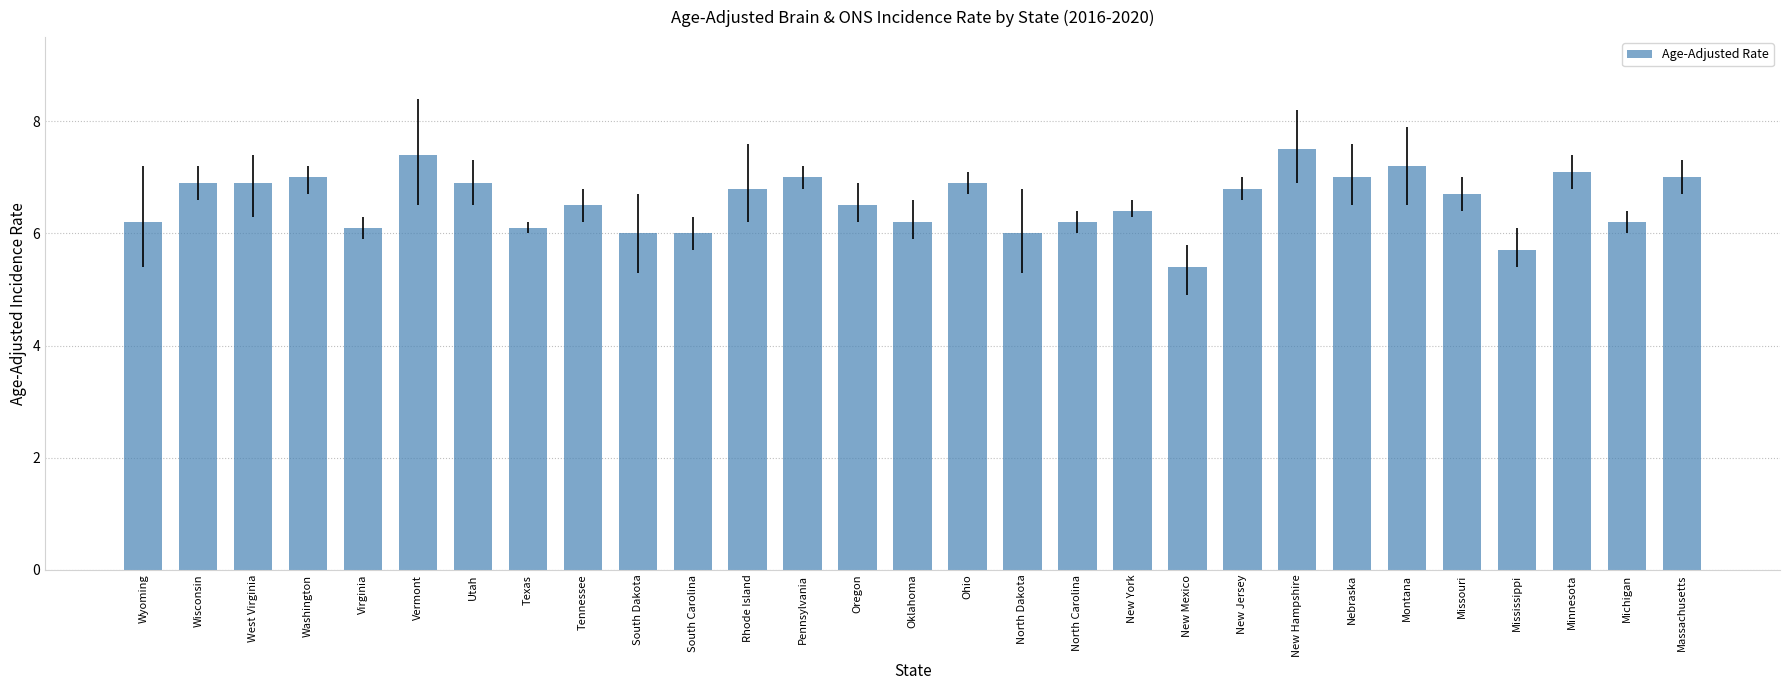

What is the smallest value displayed?

5.4